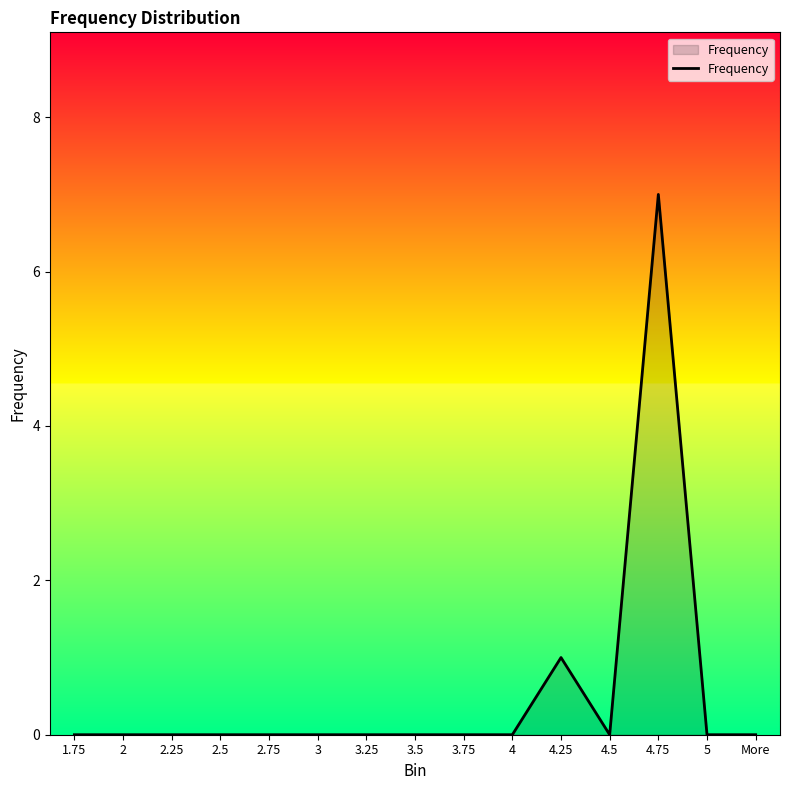

What is the sum of all values?

8